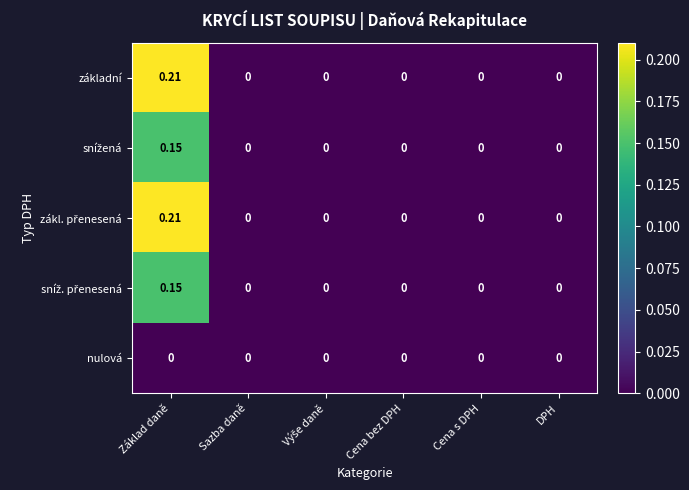

At which category is the sum across all series the highest?

Základ daně